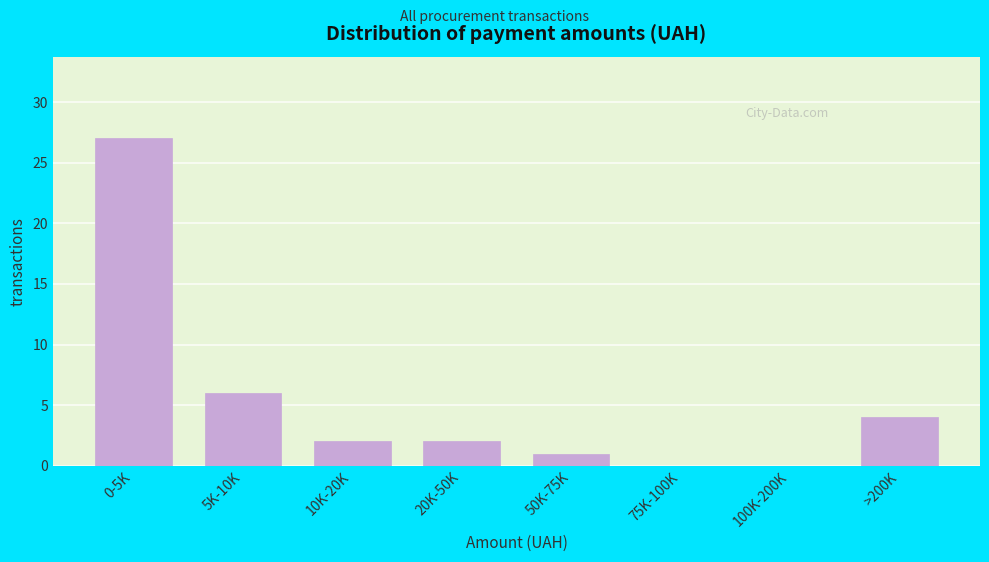

Reading left to right, extract all data points from this chart.

0-5K=27	5K-10K=6	10K-20K=2	20K-50K=2	50K-75K=1	75K-100K=0	100K-200K=0	>200K=4